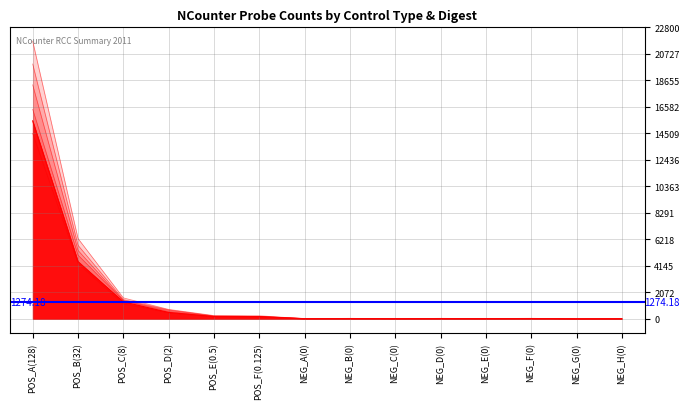

True or false: ALUI + HPAII (A) and ALUI + HPAII (F) cross at least once.

True